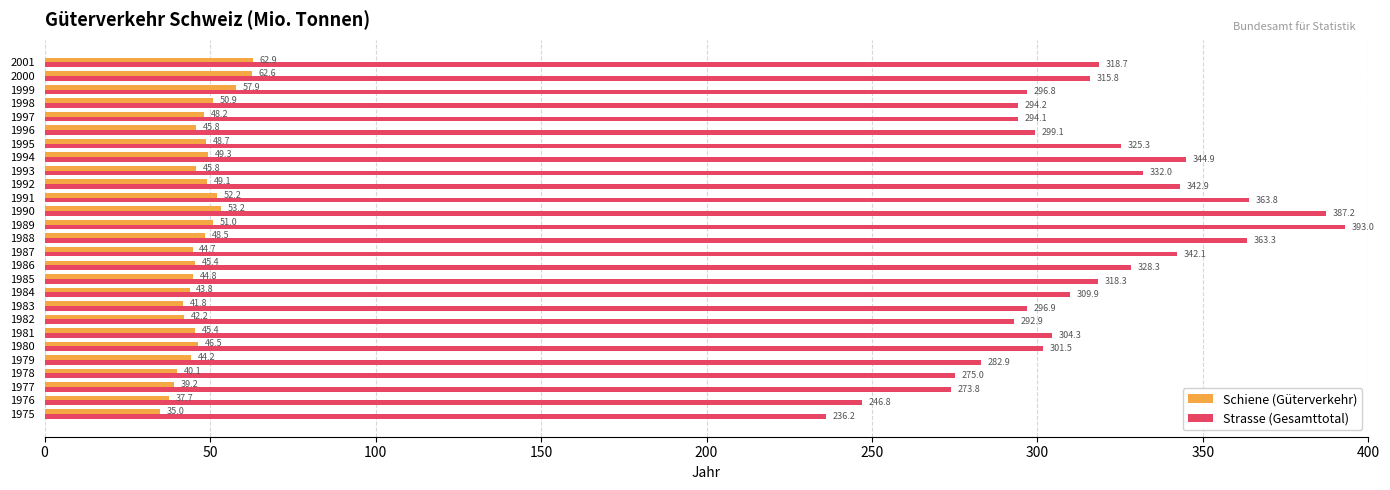

The Strasse (Gesamttotal) series shows 309.9 at 1984. True or false?

True